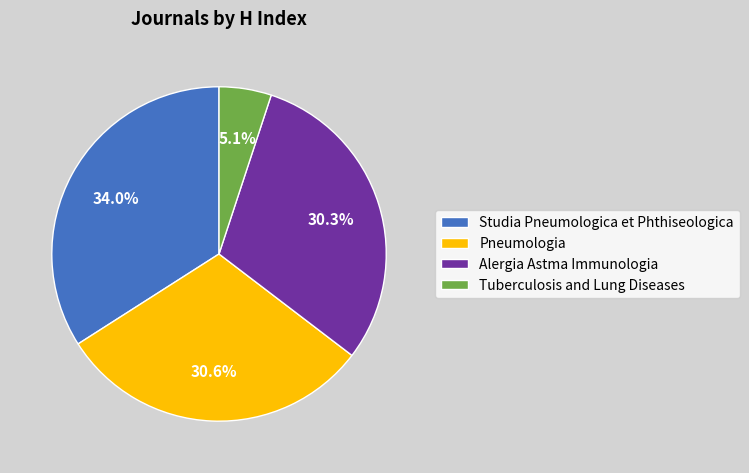

Does Studia Pneumologica et Phthiseologica account for over 50% of the chart?

No